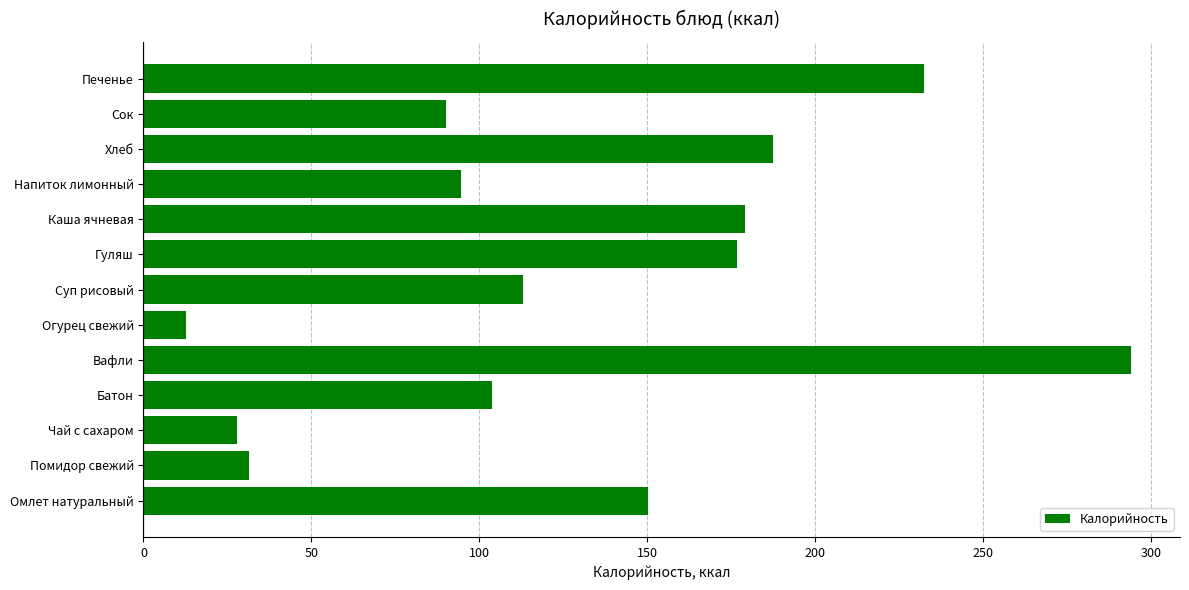

List the labels in order of value, largest first.

Вафли, Печенье, Хлеб, Каша ячневая, Гуляш, Омлет натуральный, Суп рисовый, Батон, Напиток лимонный, Сок, Помидор свежий, Чай с сахаром, Огурец свежий